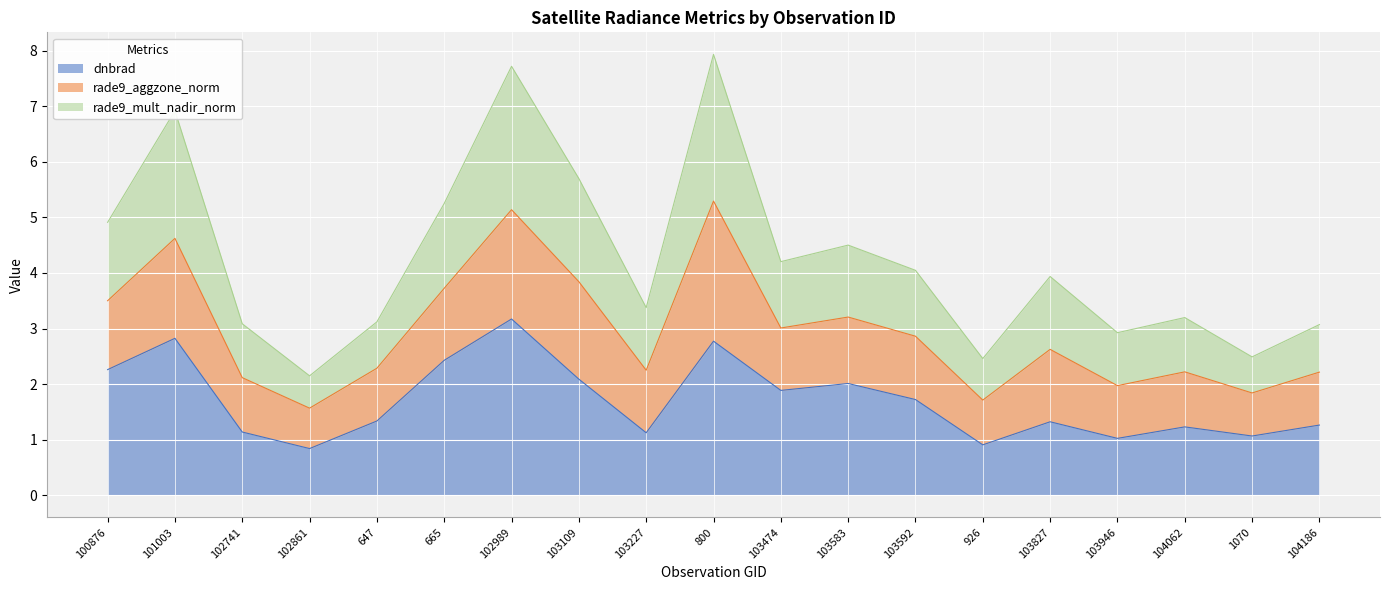

What is the value of the dnbrad point at the 17th from the left?

1.2